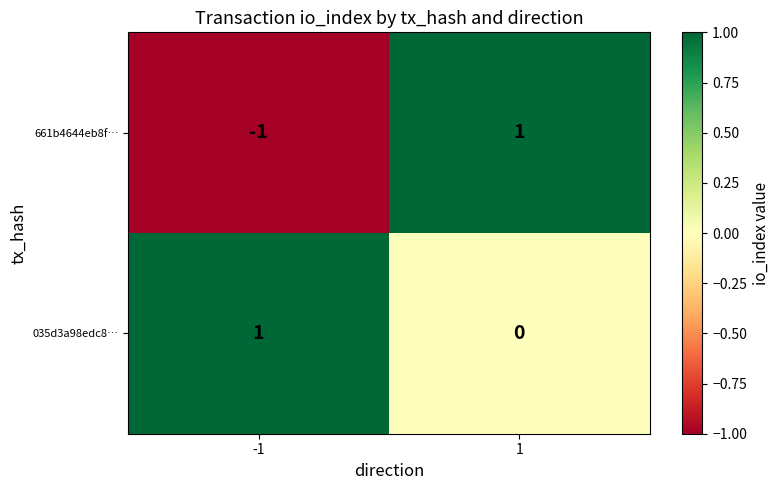

True or false: 035d3a98edc8… has a value of 0 at -1.

False